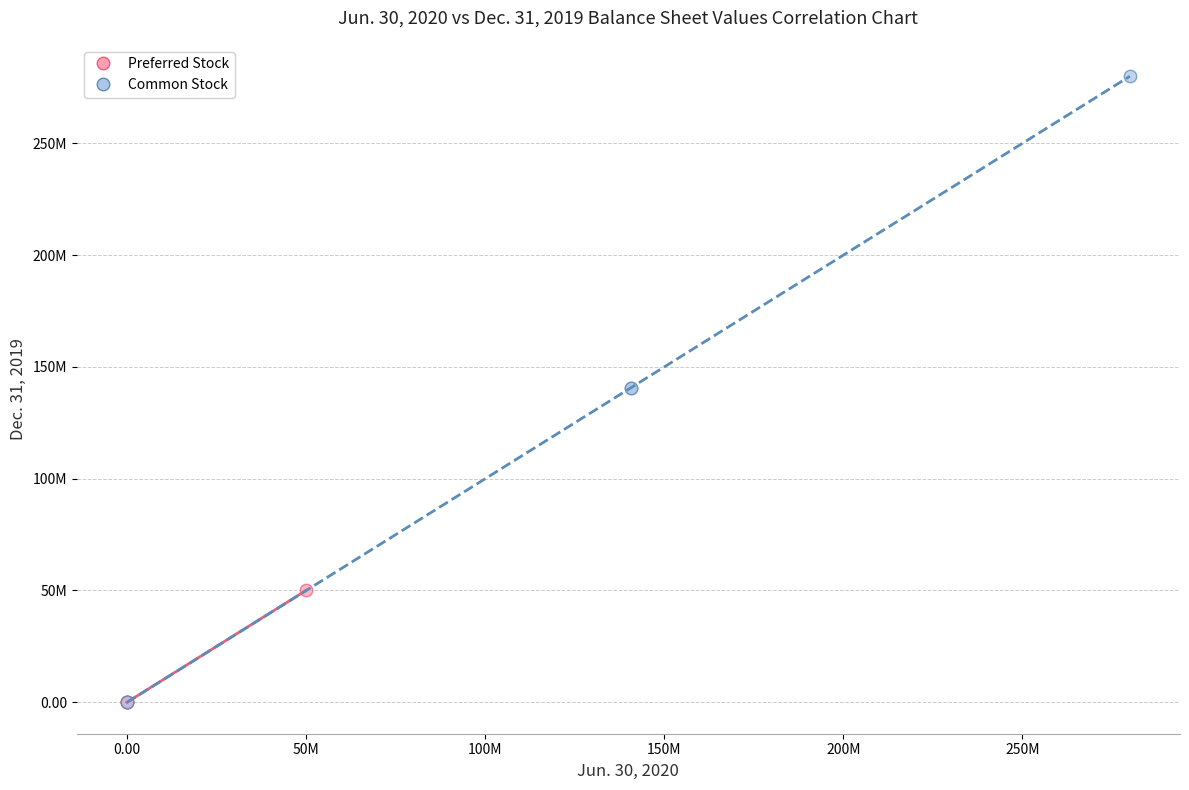

Which series has the largest Y range (max minus min)?

Common Stock